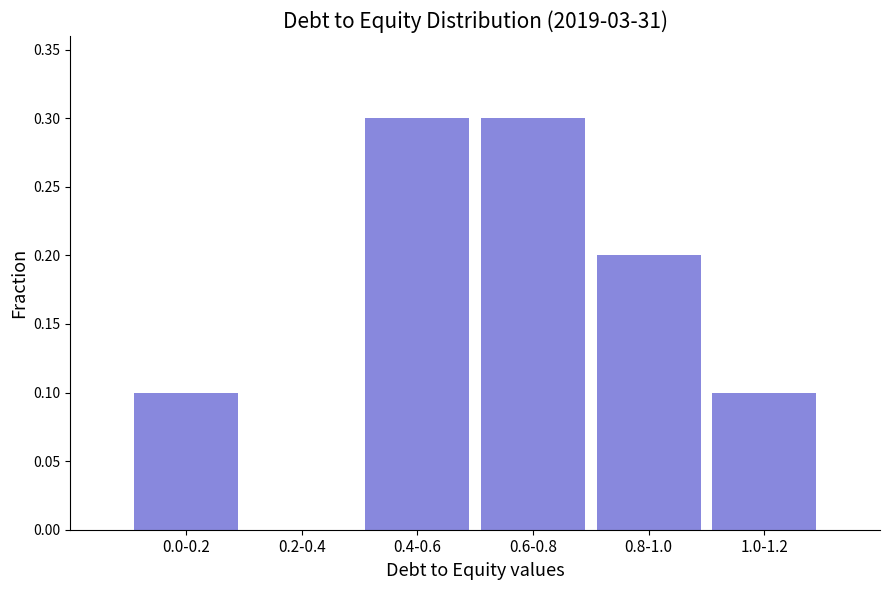

Reading left to right, extract all data points from this chart.

0.0-0.2=0.1	0.2-0.4=0.0	0.4-0.6=0.3	0.6-0.8=0.3	0.8-1.0=0.2	1.0-1.2=0.1